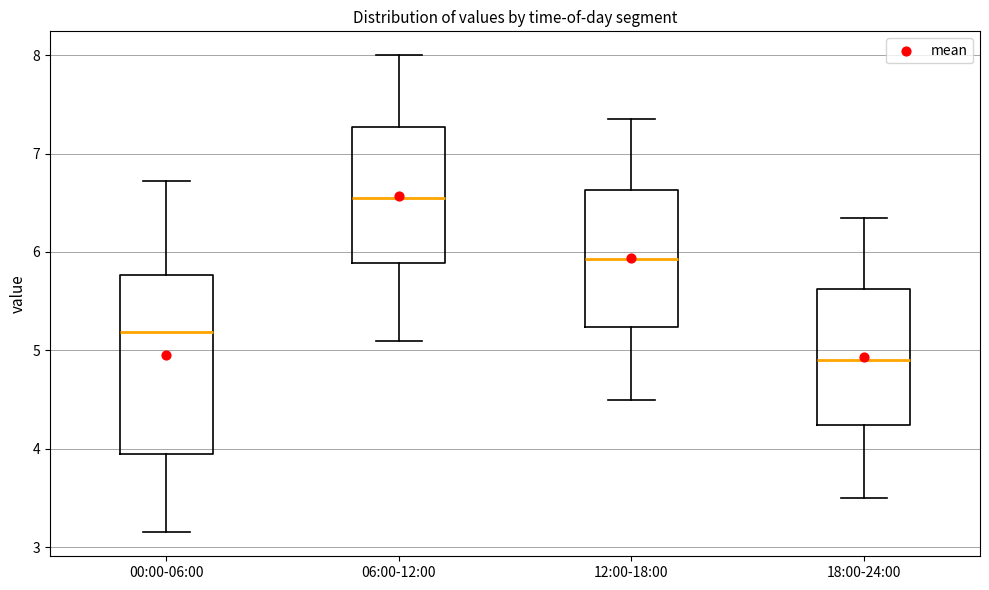

Which box is the tallest, from its lower edge to its upper edge?

00:00-06:00